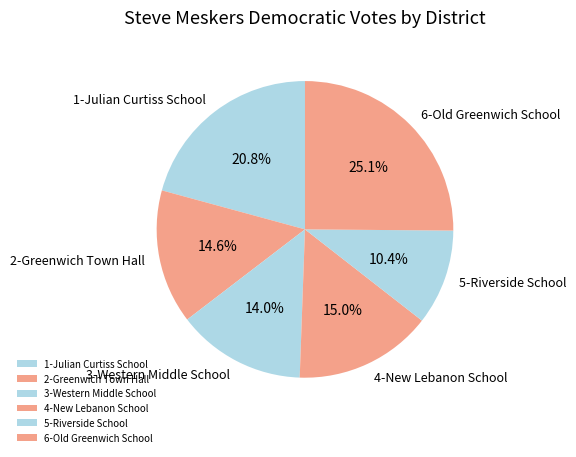

To the nearest percent, what portion does 3-Western Middle School represent?

14%